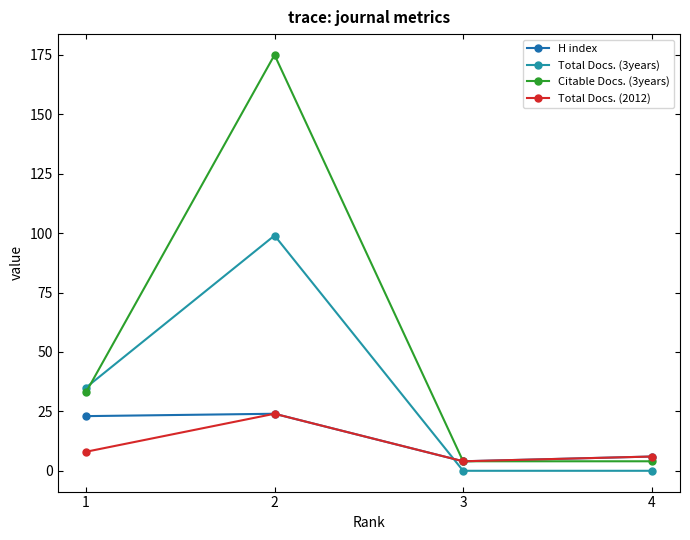

Between 2 and 4, which series saw the biggest shift?

Citable Docs. (3years)